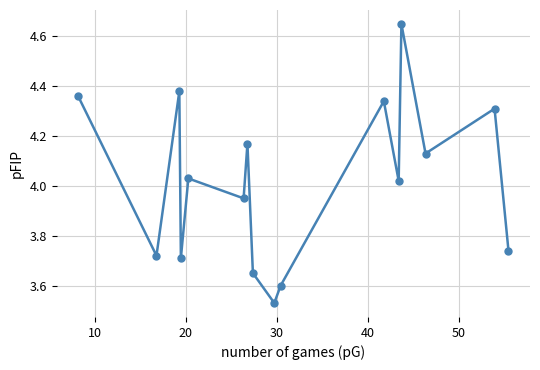

How many points are lower than both their immediate neighbors (excluding endpoints)?

6